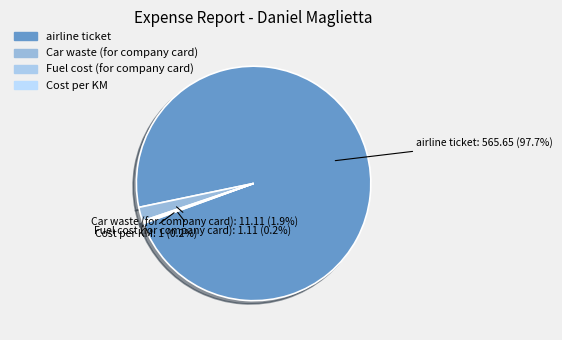

What percentage is NOT represented by Car waste (for company card)?

98.1%